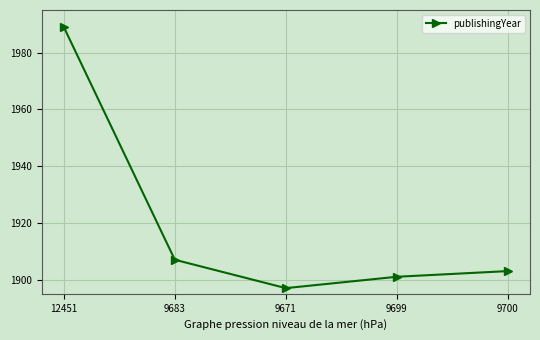

List the labels in order of value, smallest first.

9671, 9699, 9700, 9683, 12451